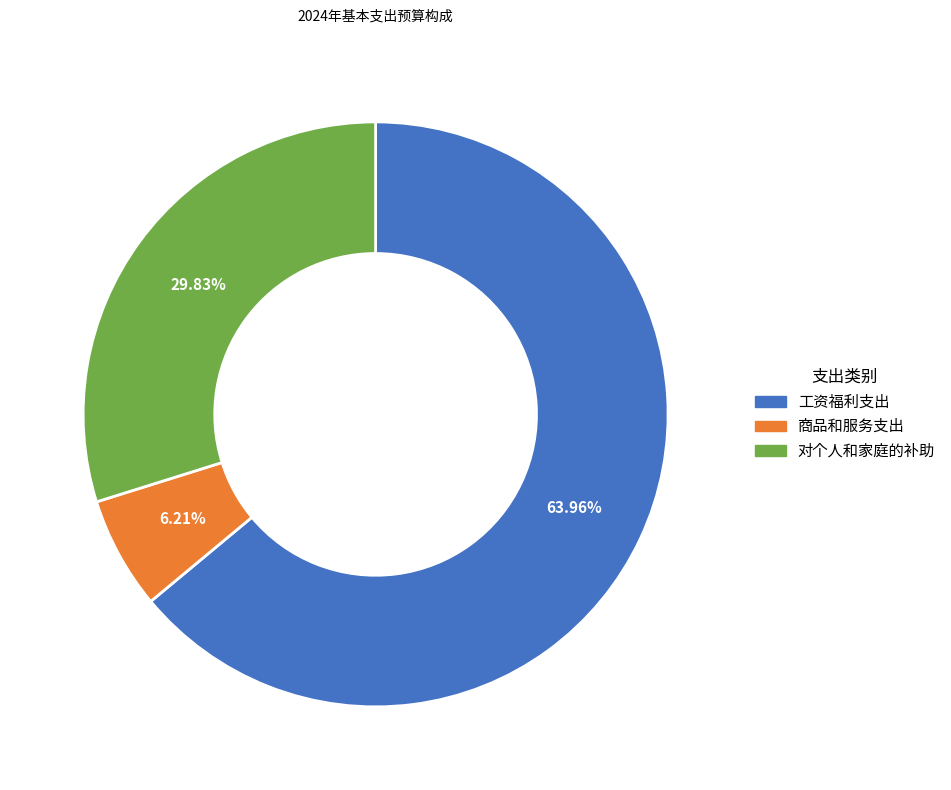

What percentage is the 对个人和家庭的补助 slice, to the nearest percent?

30%